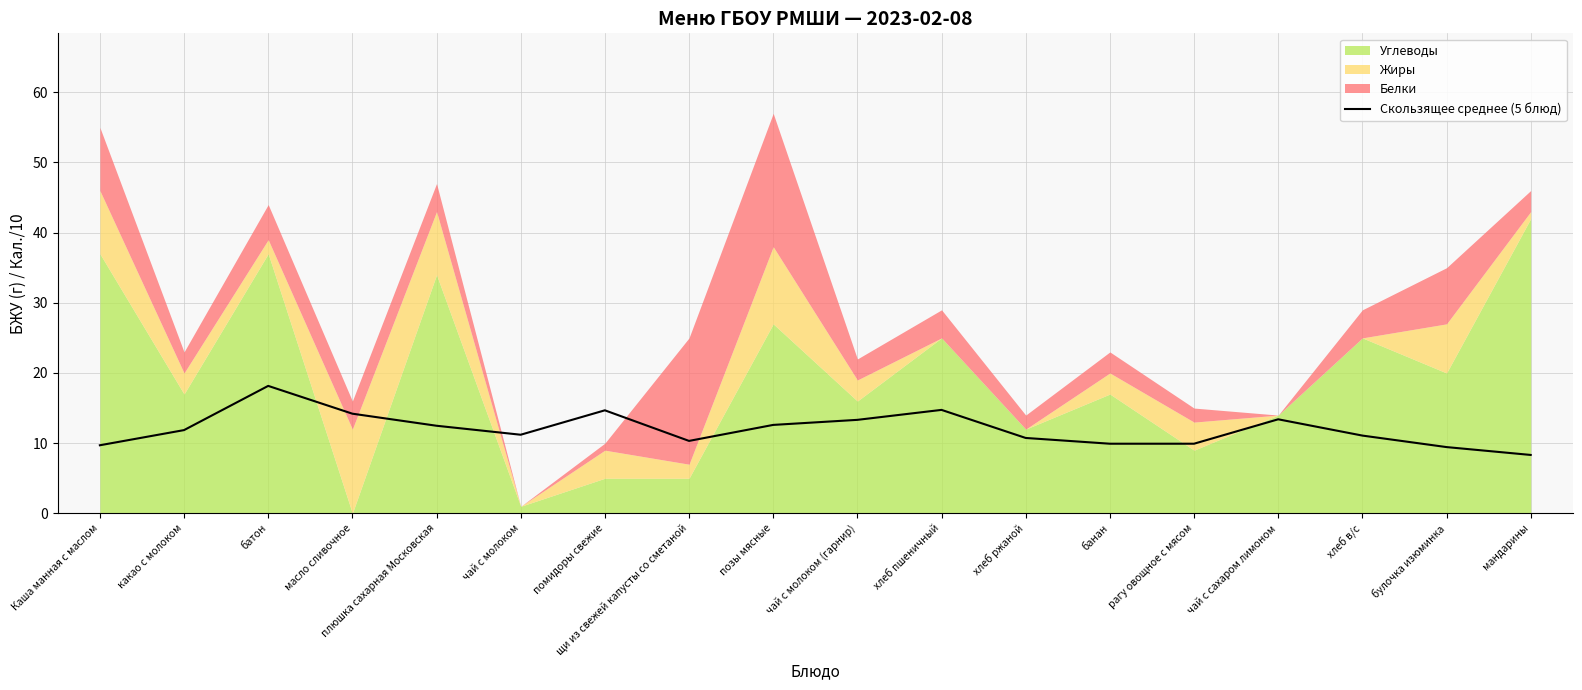

Reading right to left, what are all the values shown in this chart?

8.3	9.4	11.1	13.4	9.9	9.9	10.7	14.7	13.3	12.6	10.3	14.7	11.2	12.5	14.2	18.2	11.9	9.7